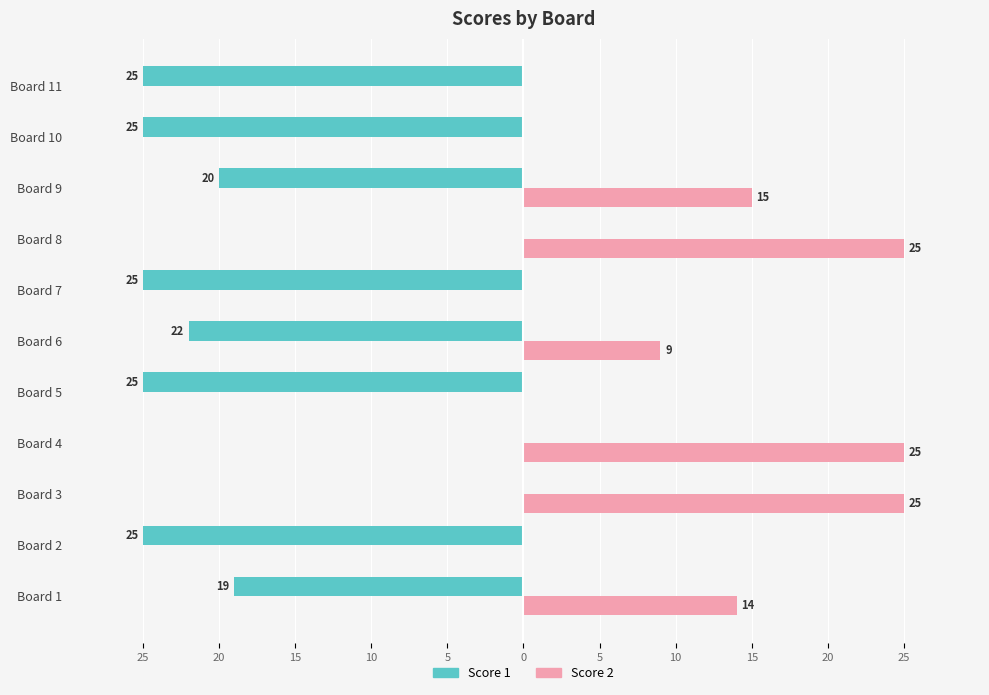

What is the label of the 5th bar from the right?

5